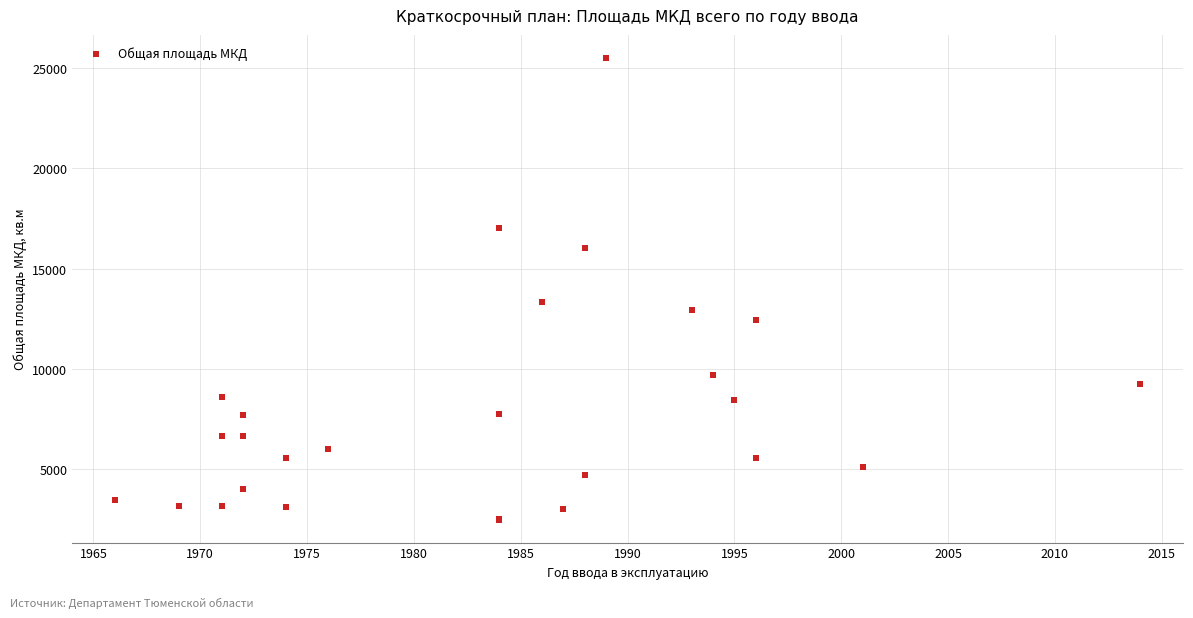

What Y value in the scatter plot is closest to 13997?

13324.2